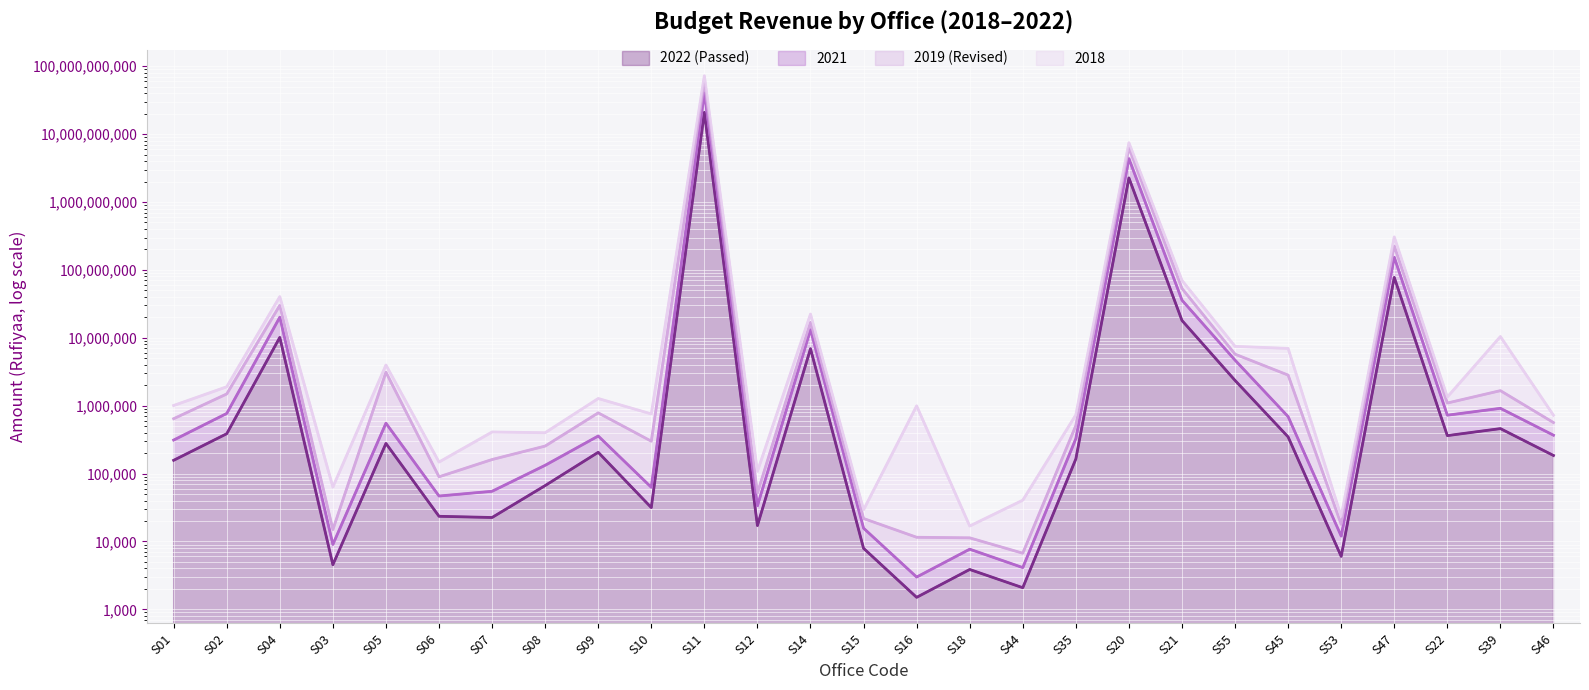

At which label does 2018 first exceed 1006895?

S02